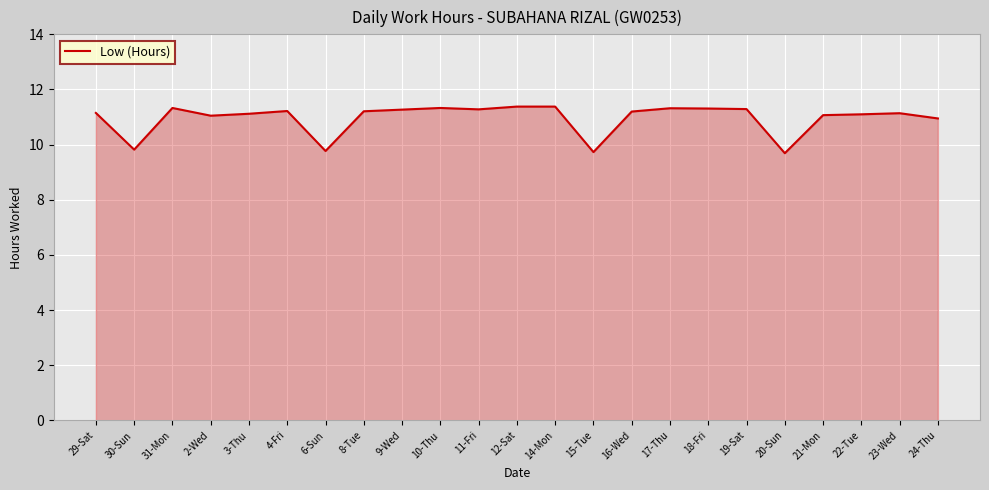

What position from the left is 21-Mon?

20